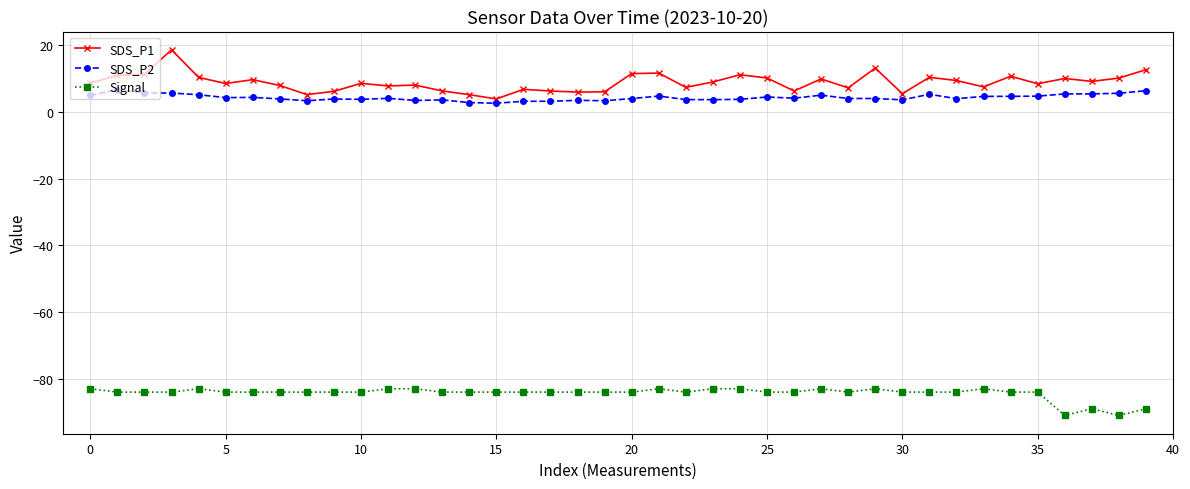

Count the number of data series in this chart.

3